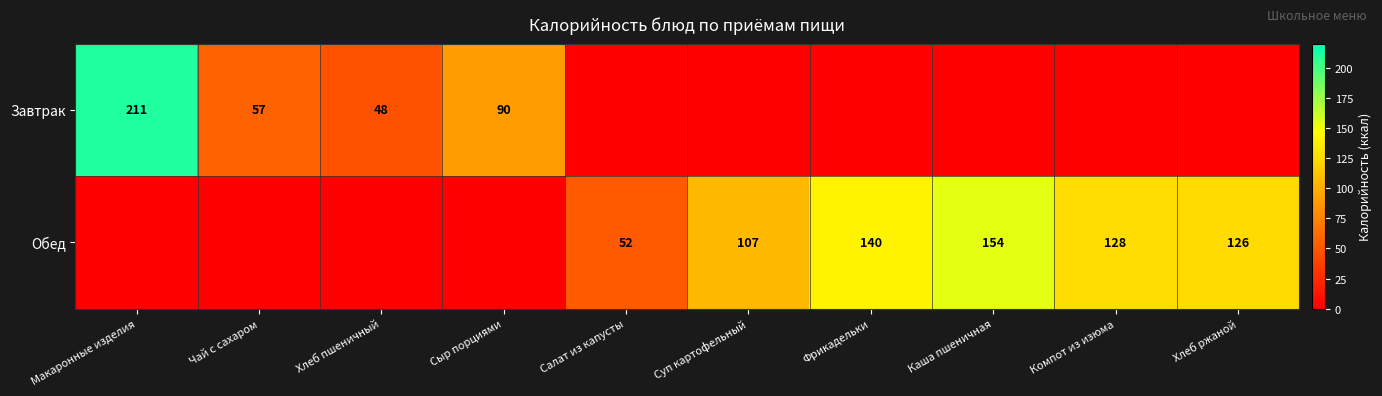

Between Салат из капусты and Макаронные изделия, which is larger?

Макаронные изделия